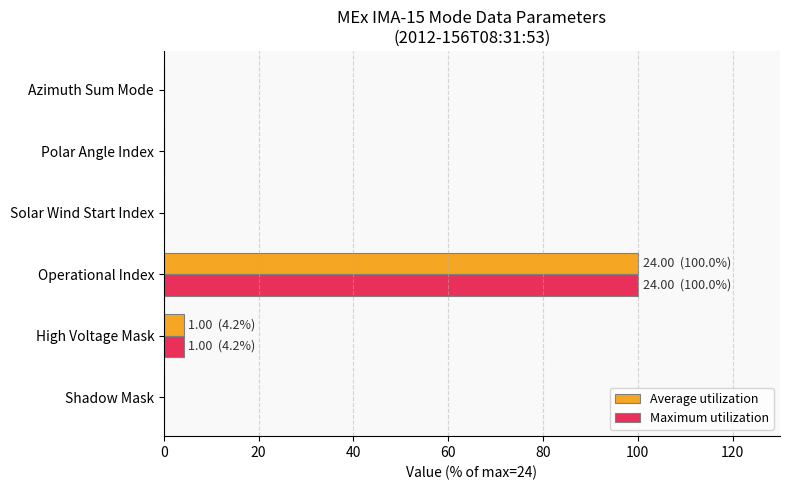

What is the sum of all Average utilization values?

104.2